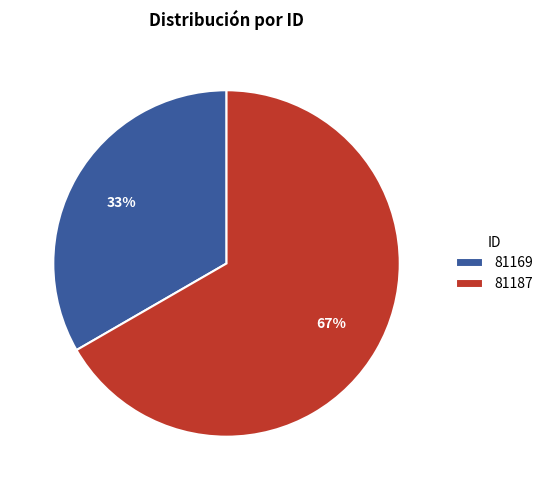

What is the majority slice?

81187